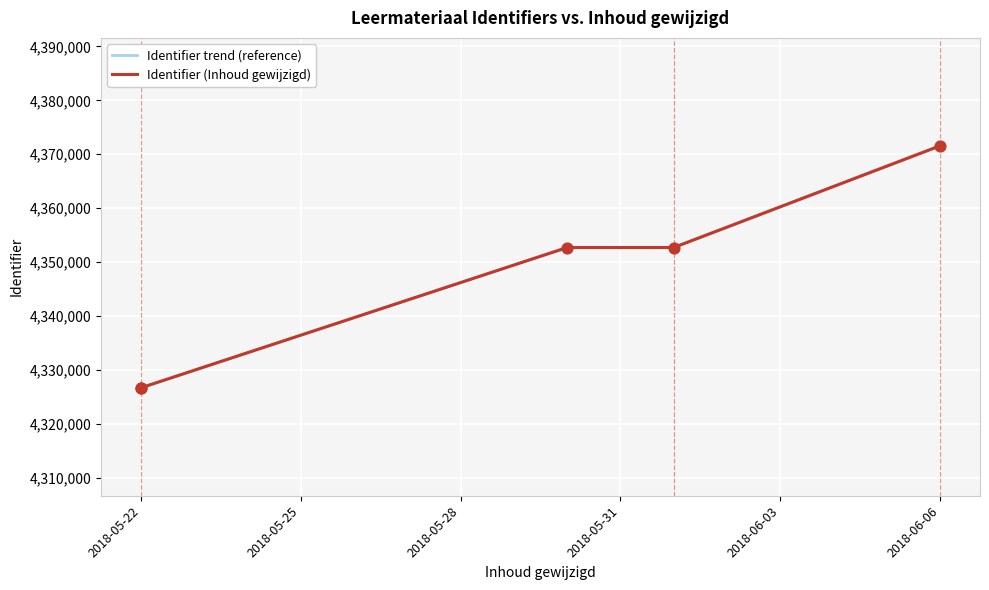

Which series contains the lowest Y value?

Identifier trend (reference)